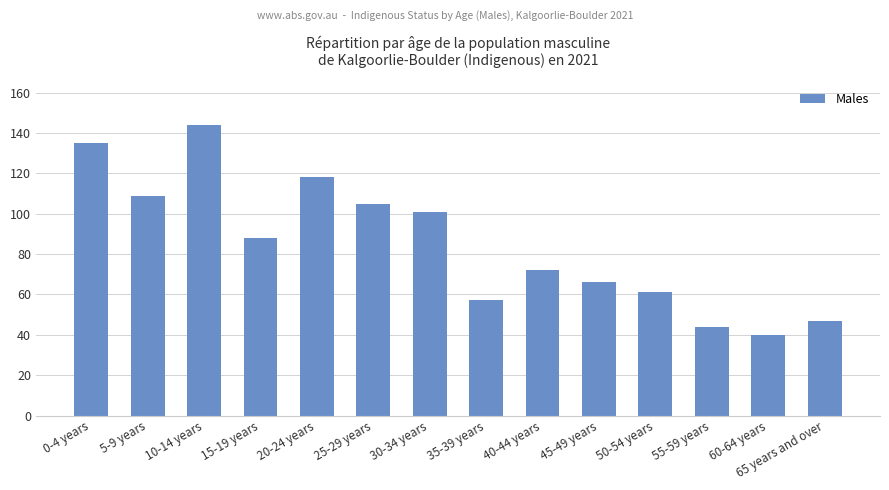

What is the maximum value shown in the chart?

144